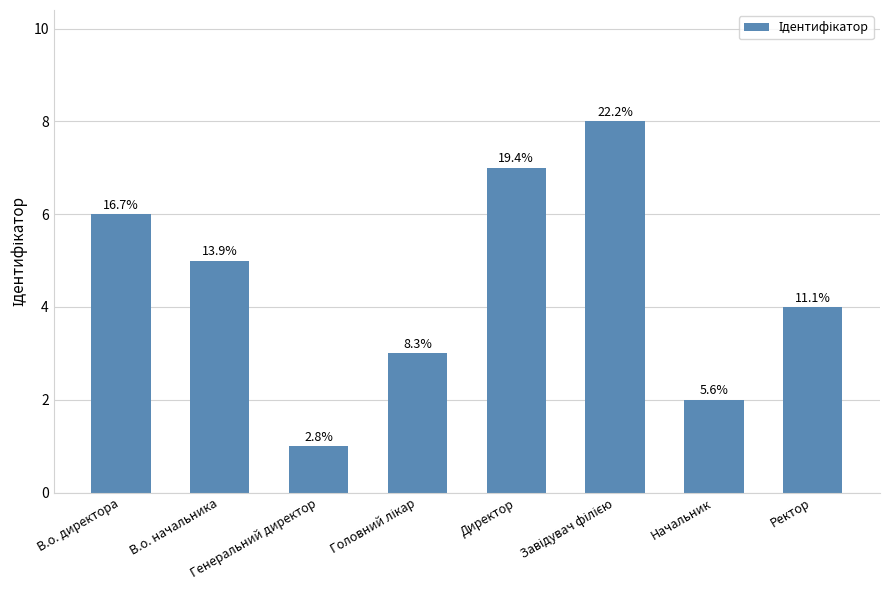

Reading right to left, extract all data points from this chart.

4	2	8	7	3	1	5	6